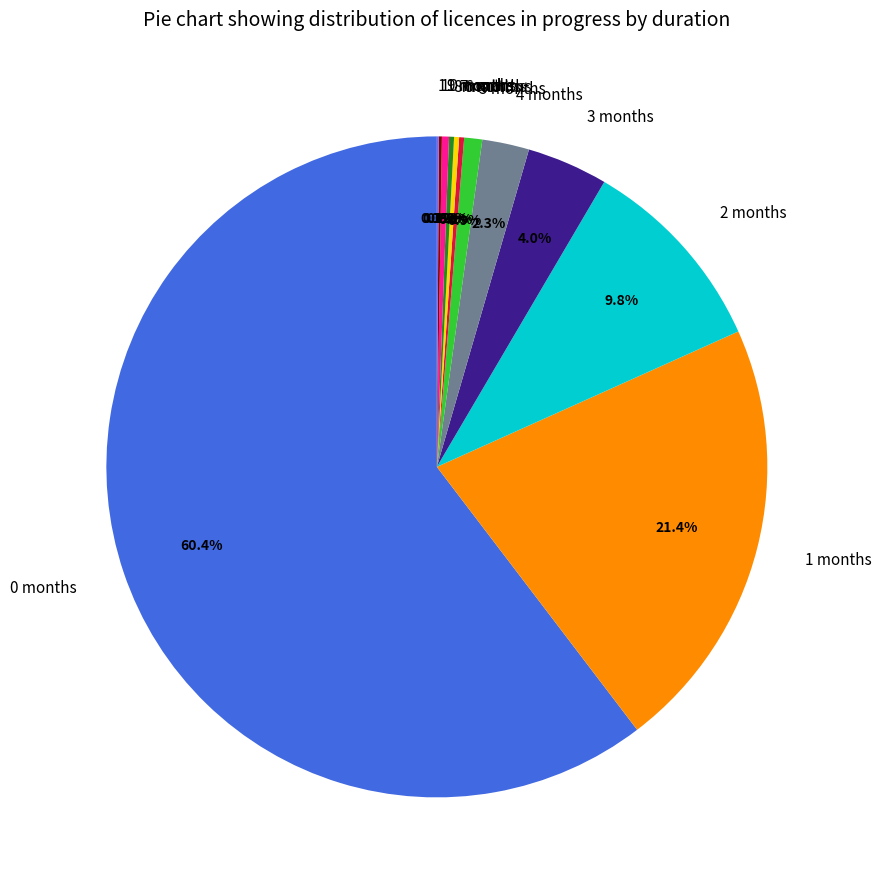

Do 9 months and 4 months together represent more than half of the pie?

No